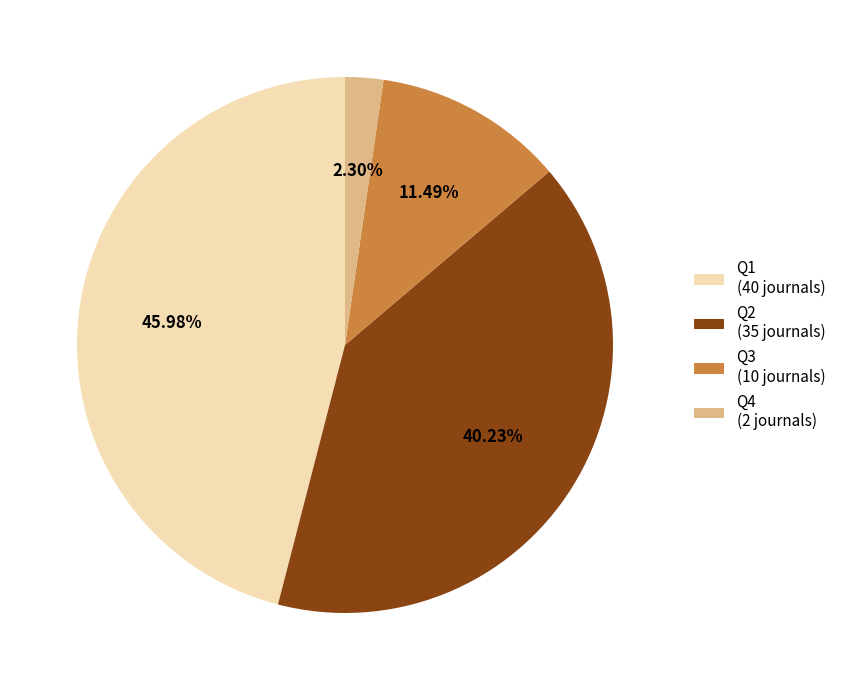

To the nearest percent, what is the difference between the Q2 and Q4 slice percentages?

38%